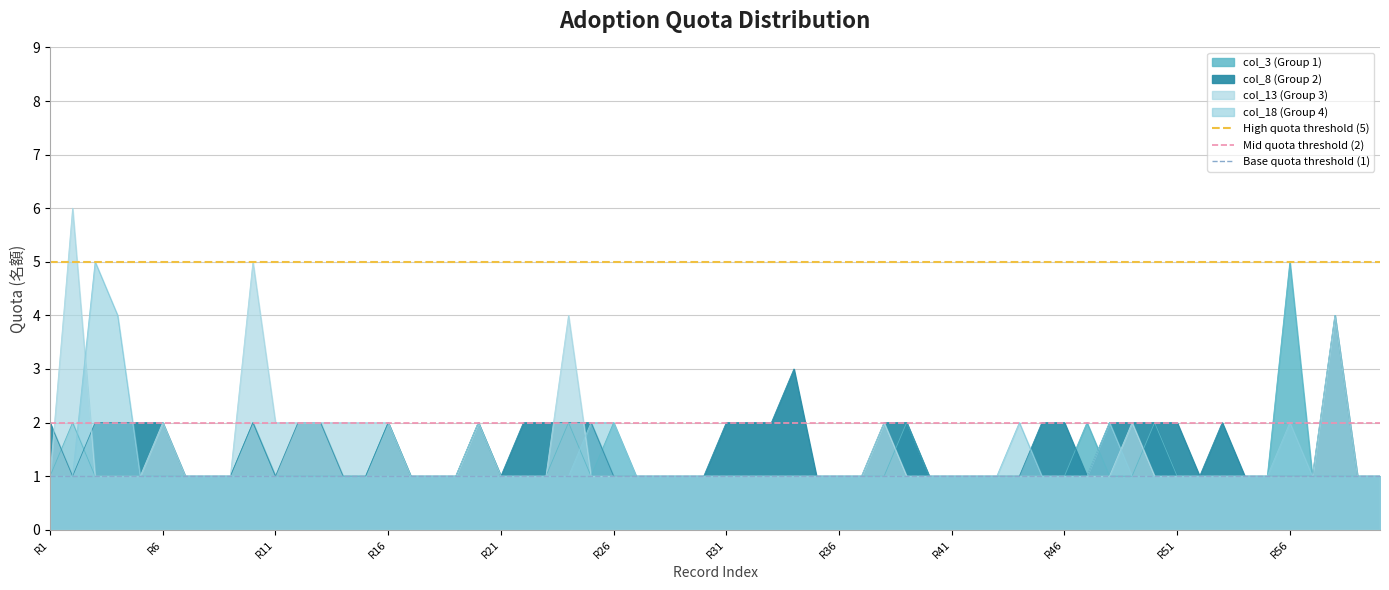

What is the approximate value of Base quota threshold (1) at R6?

1